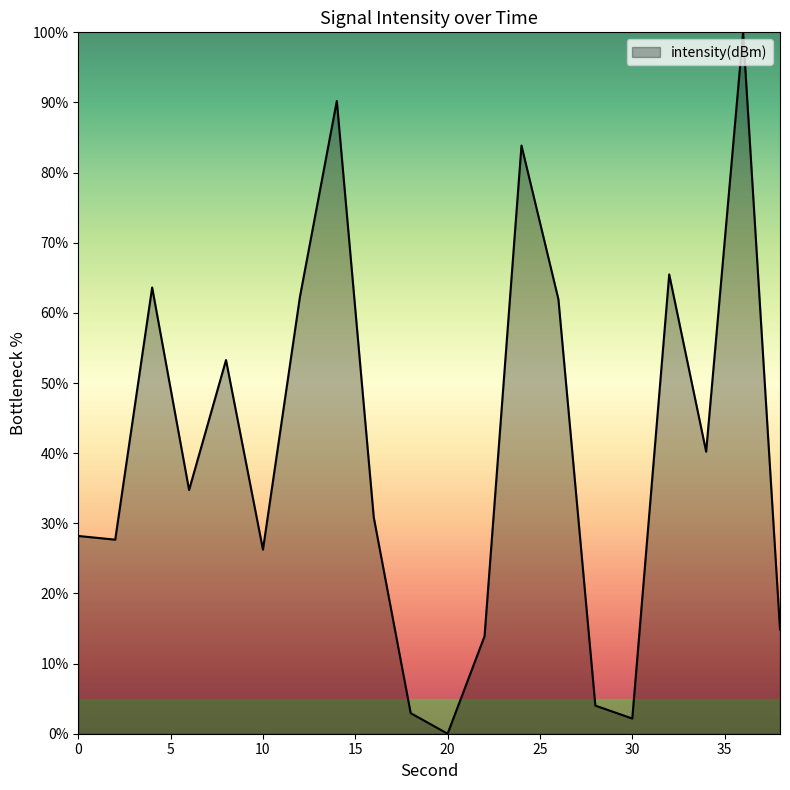

What is the sum of all values?

806.5